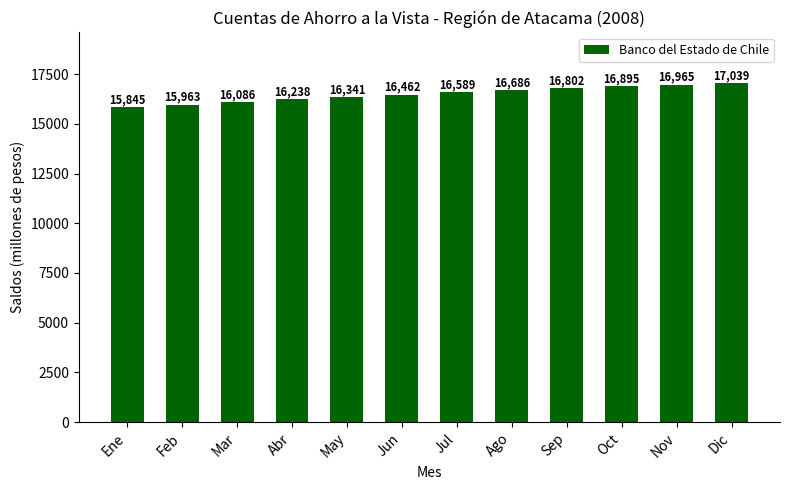

List the labels in order of value, largest first.

Dic, Nov, Oct, Sep, Ago, Jul, Jun, May, Abr, Mar, Feb, Ene